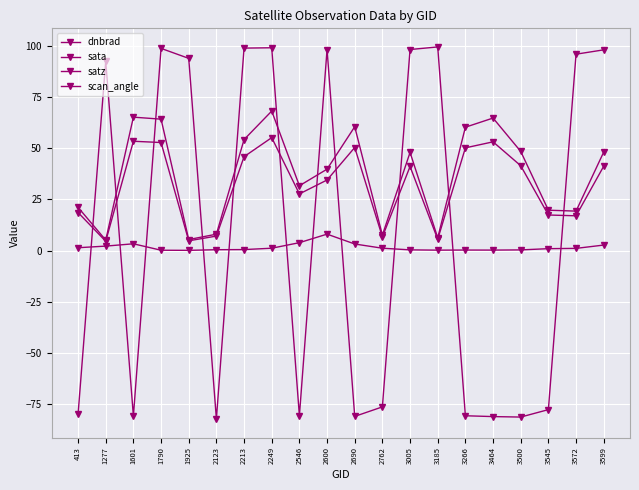

Is it true that sata equals -48.8 at 2690?

False